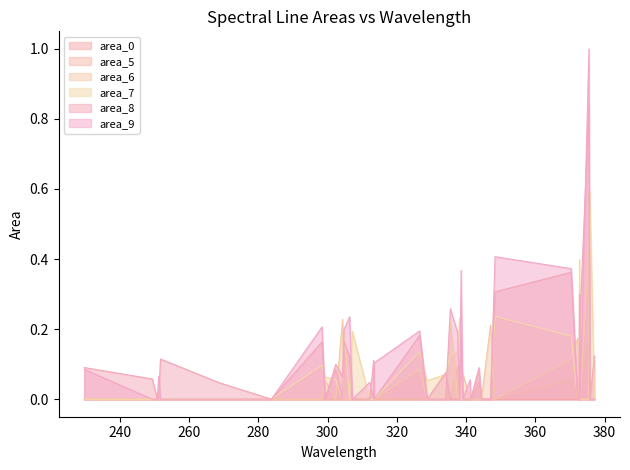

Which category has the lowest value in the area_7 series?

229.687